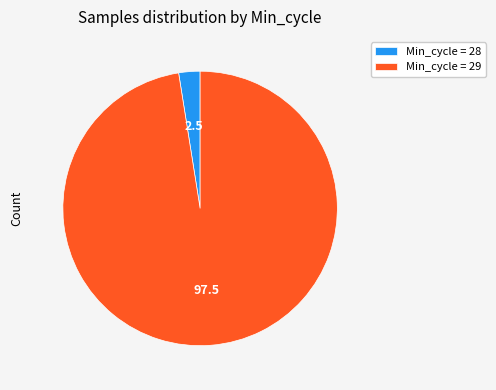

Do Min_cycle = 29 and Min_cycle = 28 together represent more than half of the pie?

Yes